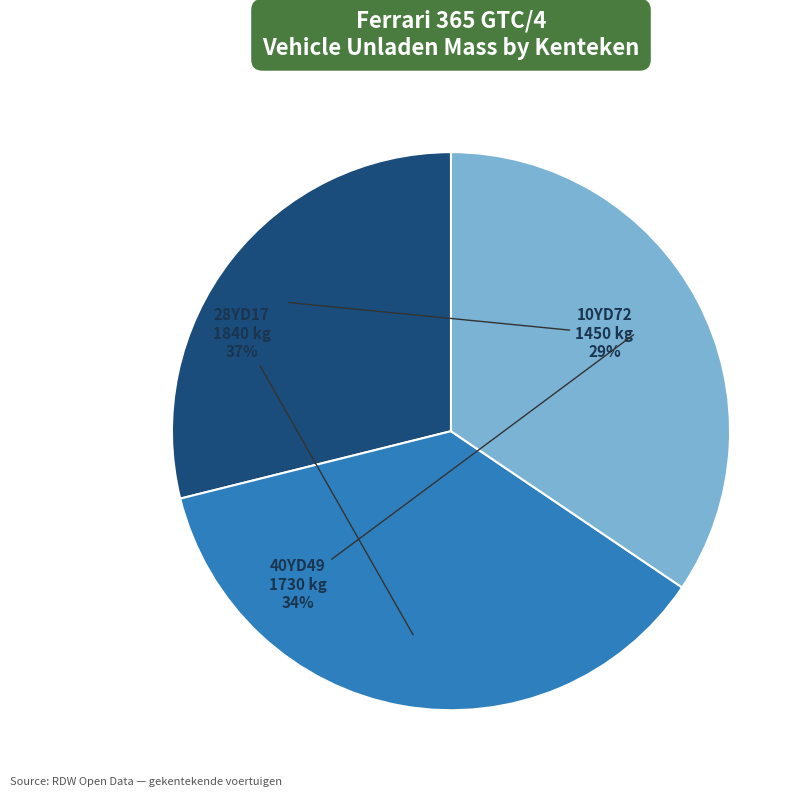

Is there any slice that represents more than half of the pie?

No